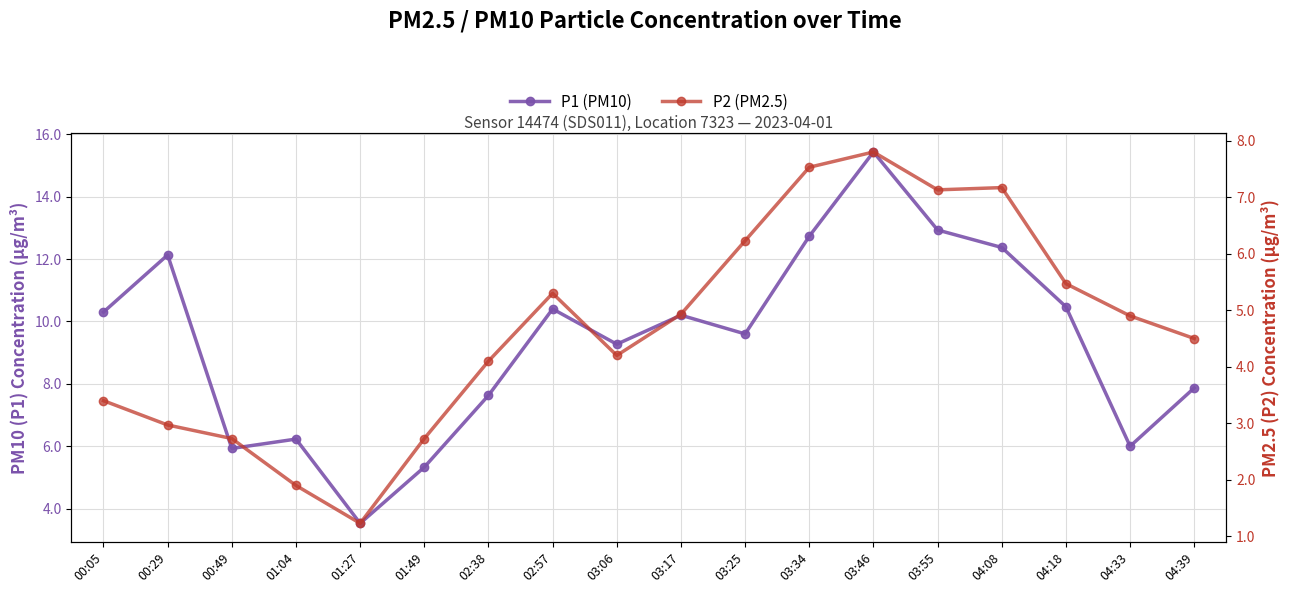

True or false: P2 (PM2.5) has a value of 5.3 at 02:57.

True